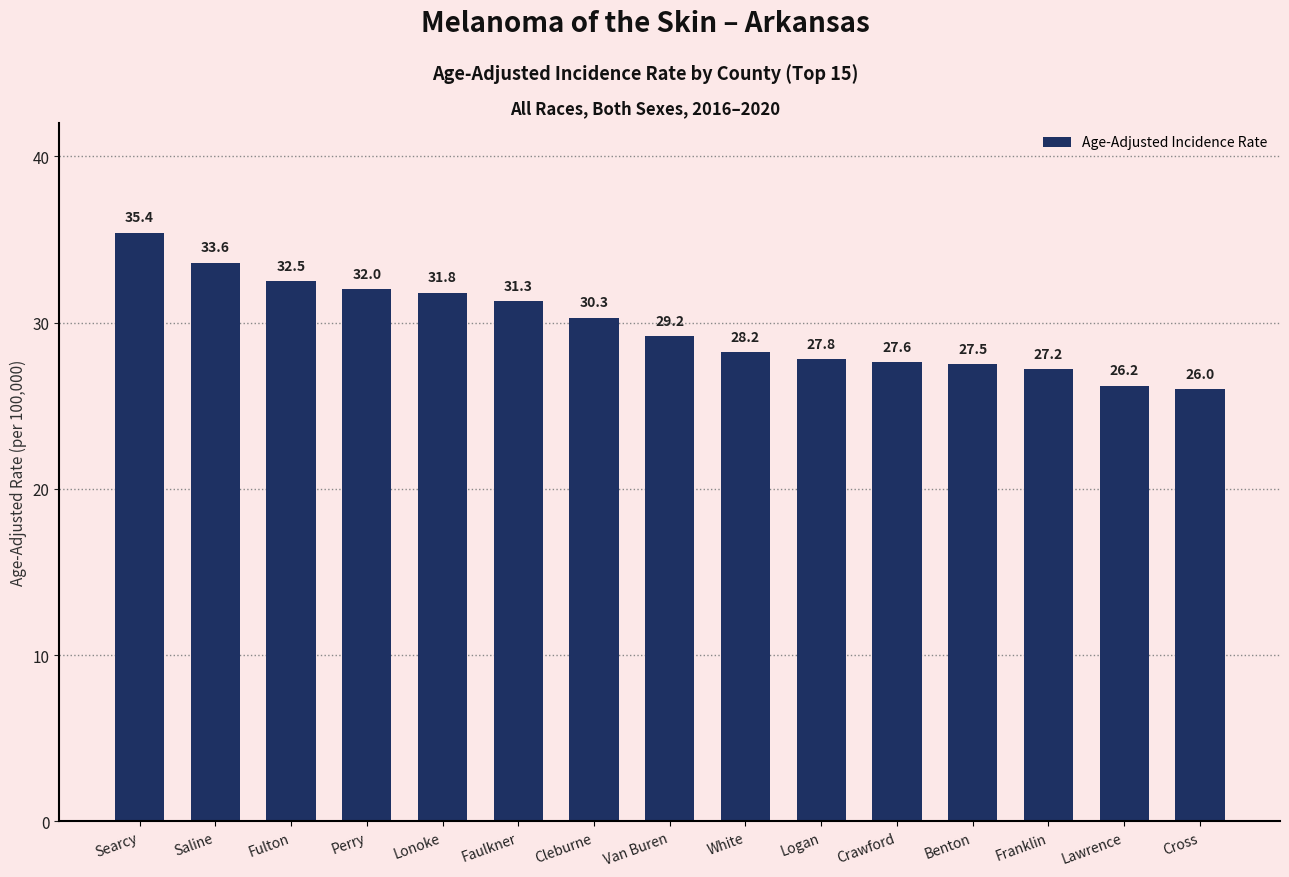

What is the sum of all values?

446.6